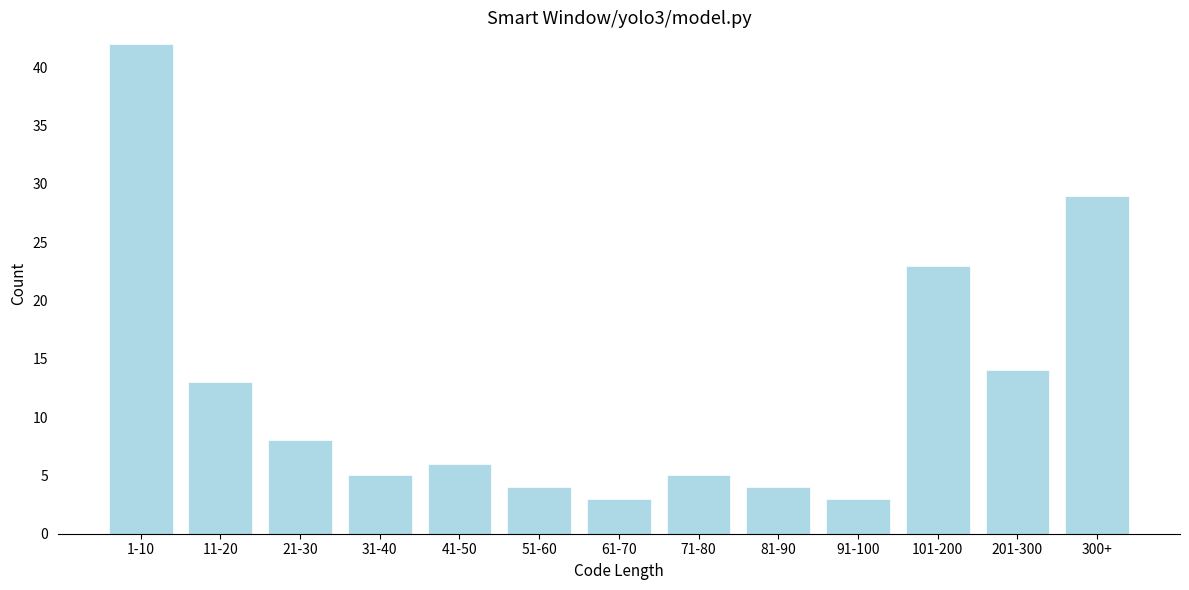

Reading left to right, transcribe all the data shown in this chart.

42	13	8	5	6	4	3	5	4	3	23	14	29